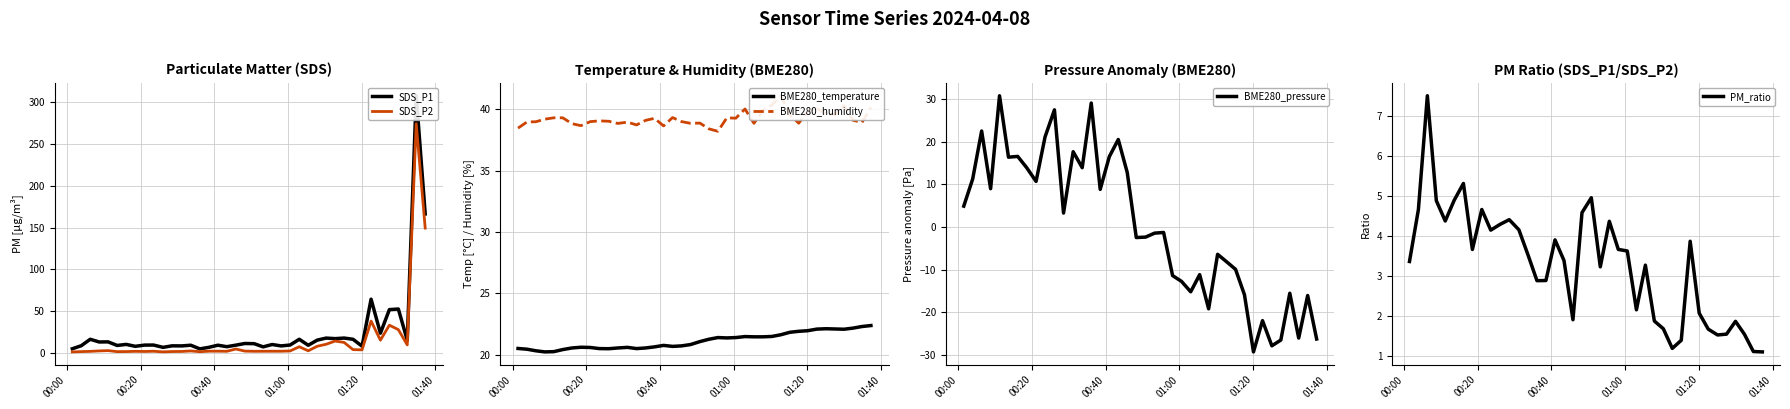

What is the difference between the maximum and minimum values in the BME280_pressure series?

60.2